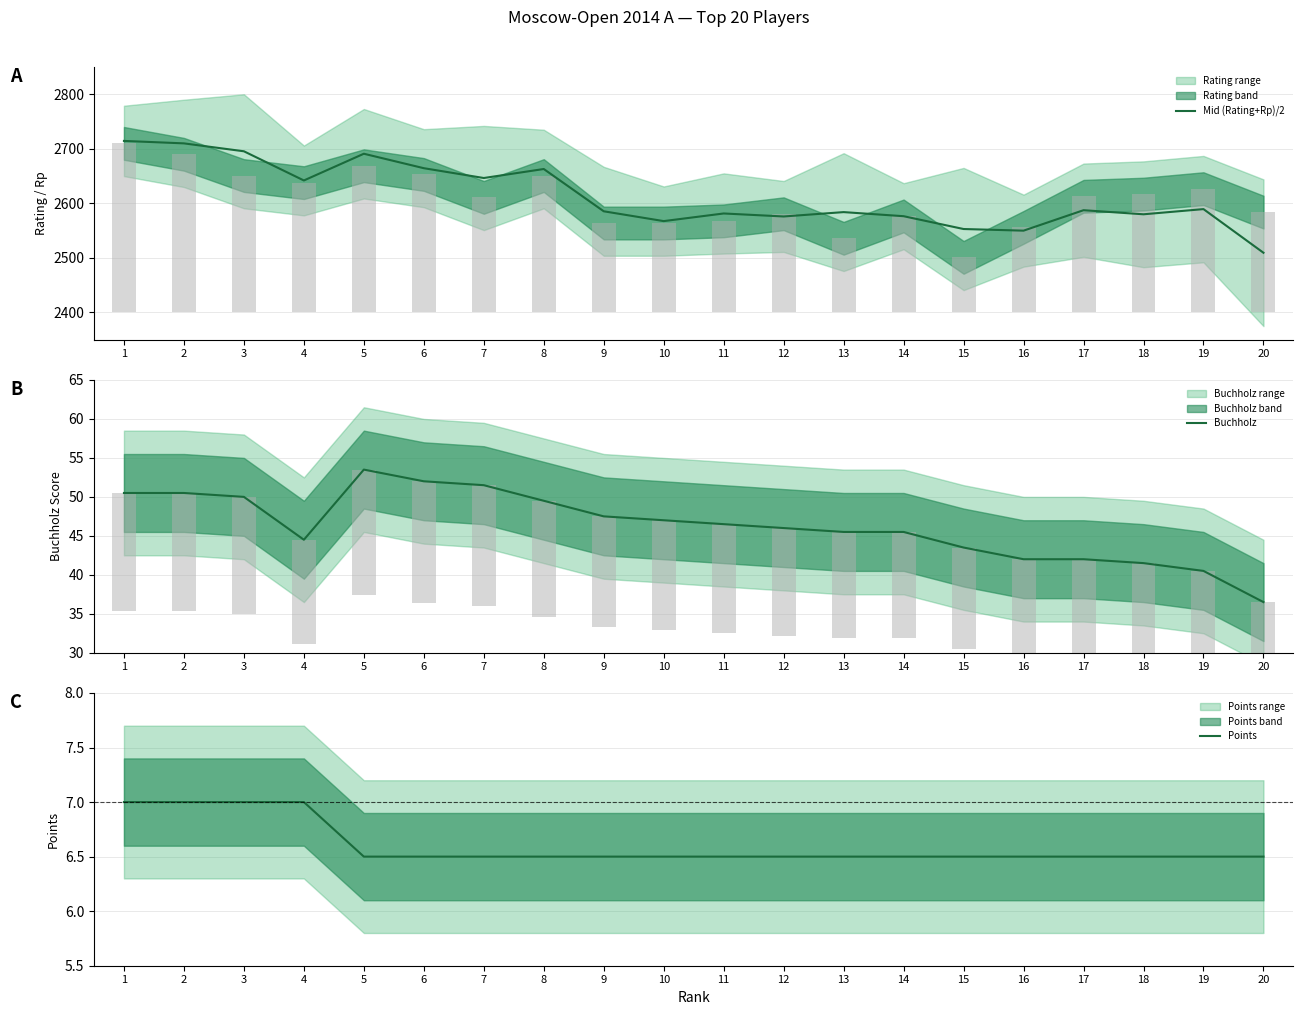

Reading left to right, list all the values displayed in this chart.

Mid (Rating+Rp)/2: 2714.5	2710.0	2695.5	2642.0	2691.0	2664.5	2646.5	2663.0	2585.5	2567.5	2581.5	2576.0	2584.0	2576.5	2553.0	2550.0	2587.5	2580.0	2589.5	2509.5
Buchholz: 50.5	50.5	50.0	44.5	53.5	52.0	51.5	49.5	47.5	47.0	46.5	46.0	45.5	45.5	43.5	42.0	42.0	41.5	40.5	36.5
Points: 7.0	7.0	7.0	7.0	6.5	6.5	6.5	6.5	6.5	6.5	6.5	6.5	6.5	6.5	6.5	6.5	6.5	6.5	6.5	6.5